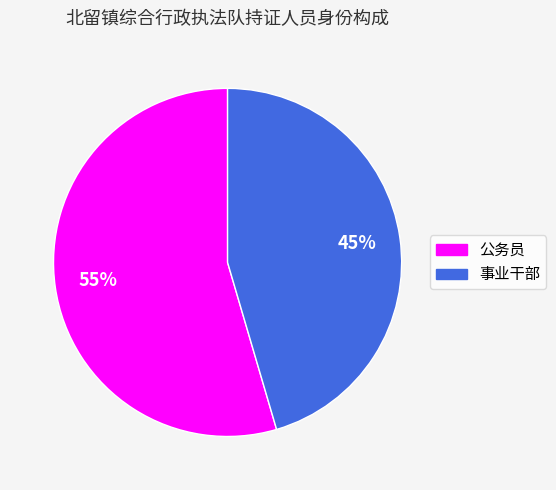

Do 事业干部 and 公务员 together represent more than half of the pie?

Yes